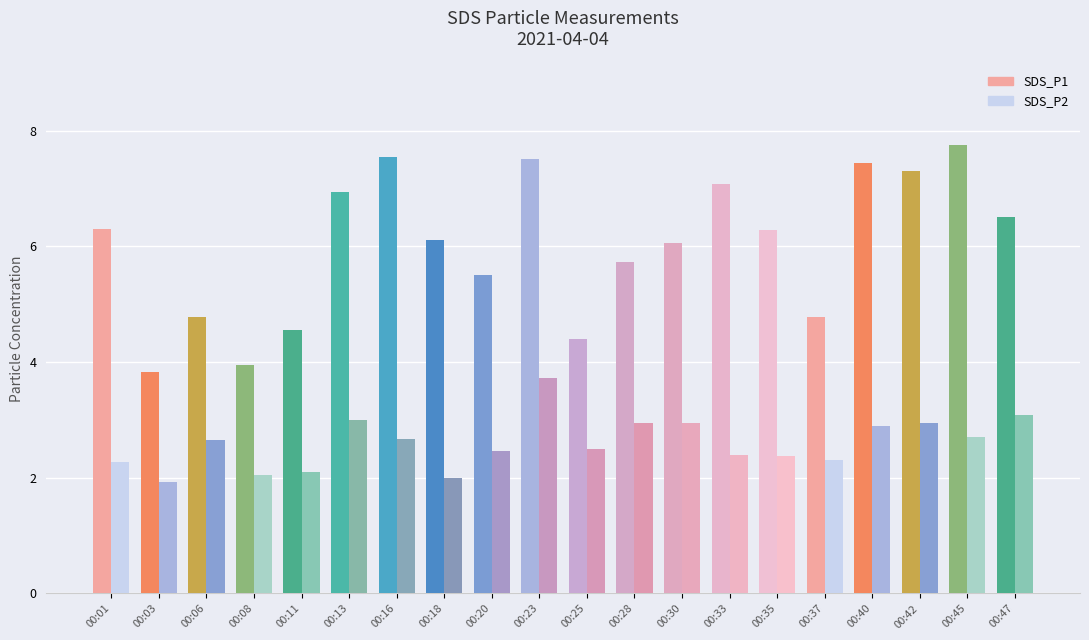

Reading right to left, list all the values displayed in this chart.

SDS_P1: 6.5	7.8	7.3	7.4	4.8	6.3	7.1	6.0	5.7	4.4	7.5	5.5	6.1	7.5	6.9	4.5	4.0	4.8	3.8	6.3
SDS_P2: 3.1	2.7	3.0	2.9	2.3	2.4	2.4	3.0	3.0	2.5	3.7	2.5	2.0	2.7	3.0	2.1	2.0	2.6	1.9	2.3